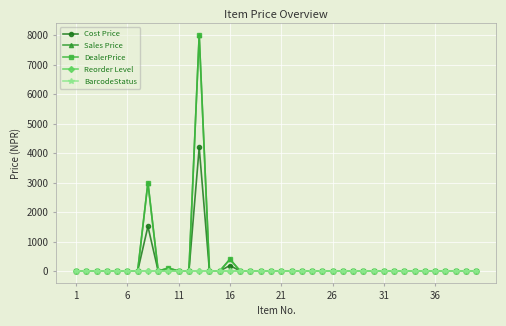

Does the chart have visible grid lines?

Yes